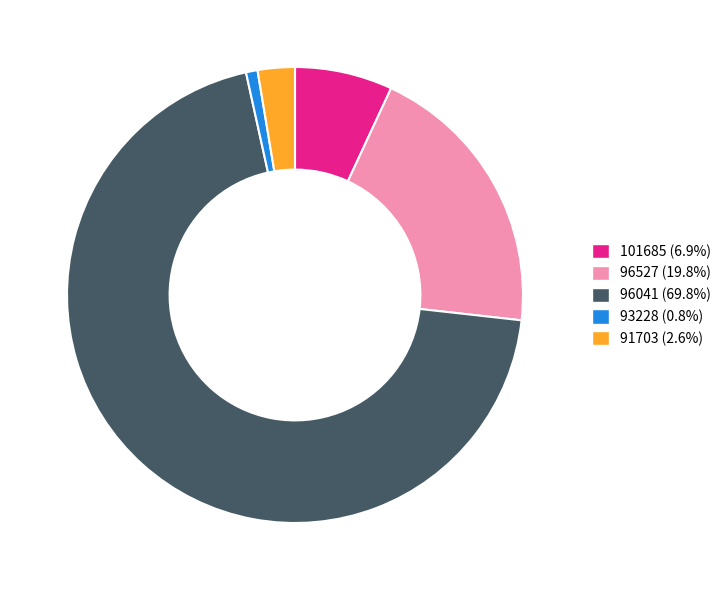

Approximately how many times larger is the value at 96041 (69.8%) compared to 91703 (2.6%)?

26.5